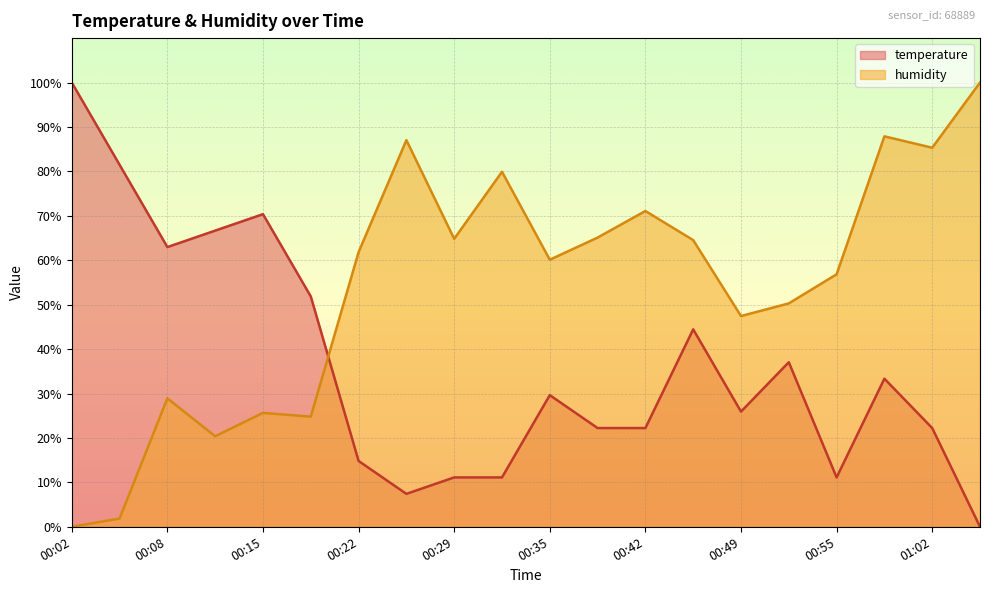

Reading left to right, what are all the values shown in this chart?

temperature: 100.0	81.5	63.0	66.7	70.4	51.9	14.8	7.4	11.1	11.1	29.6	22.2	22.2	44.4	25.9	37.0	11.1	33.3	22.2	0.0
humidity: 0.0	1.9	28.9	20.4	25.6	24.8	61.8	87.0	64.8	79.9	60.1	65.1	71.1	64.5	47.4	50.3	56.8	87.9	85.3	100.0